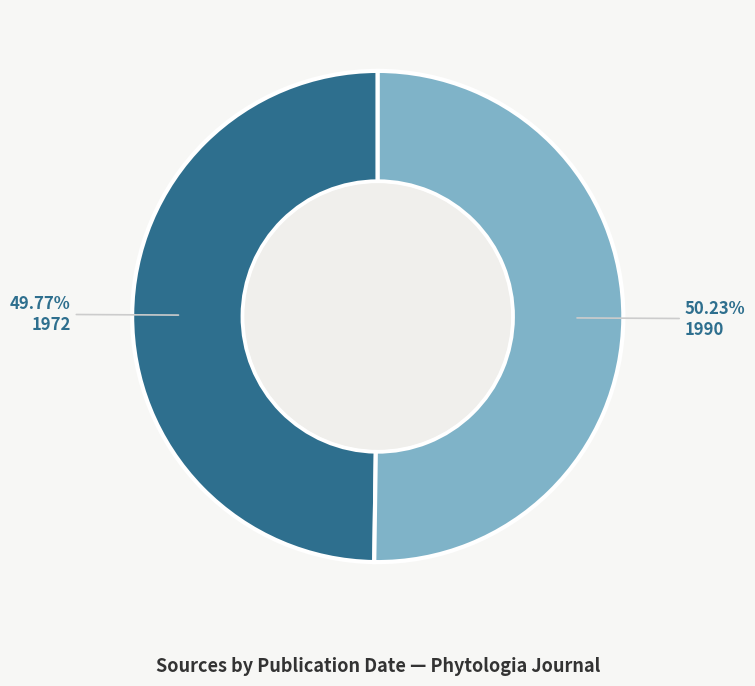

Is there a majority slice in this chart?

Yes